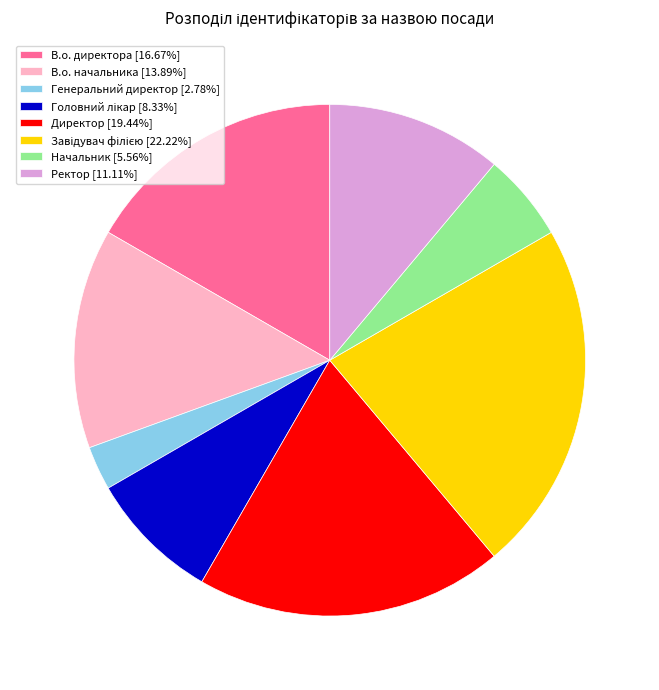

Does В.о. начальника [13.89%] account for over 50% of the chart?

No